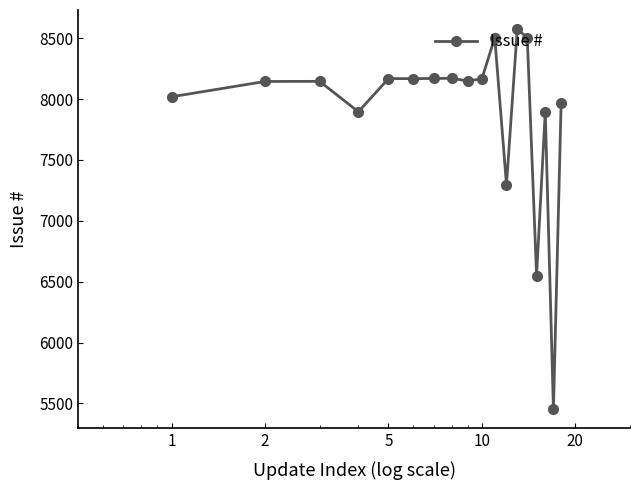

What is the greatest value displayed?

8576